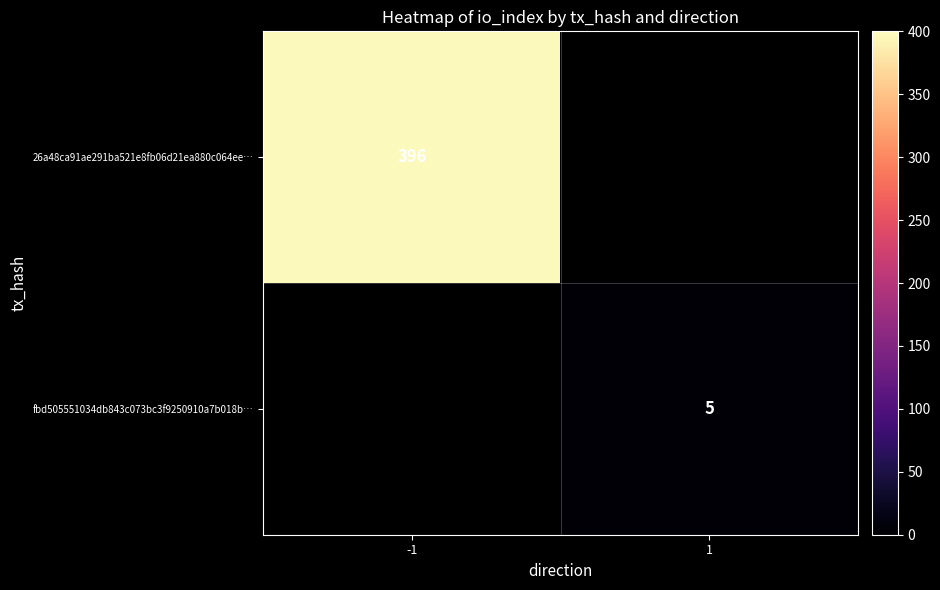

True or false: 26a48ca91ae291ba521e8fb06d21ea880c064ee… has a value of 668 at -1.

False